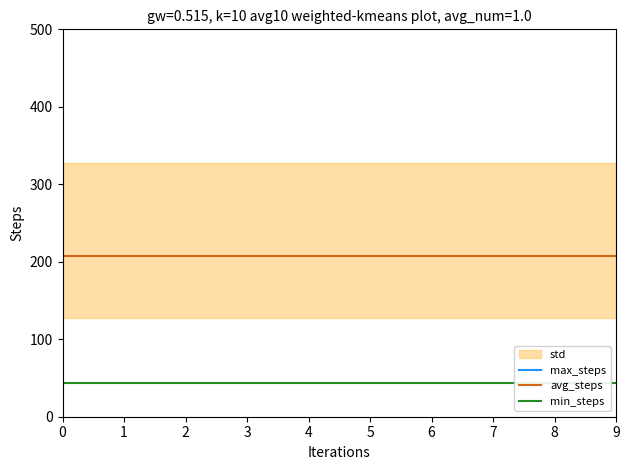

The value of max_steps at 7 is 854.1. True or false?

False